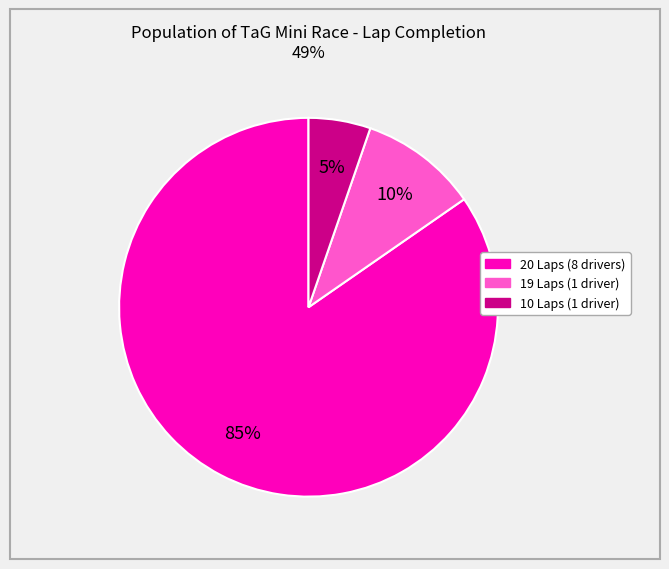

Does any single category account for the majority?

Yes